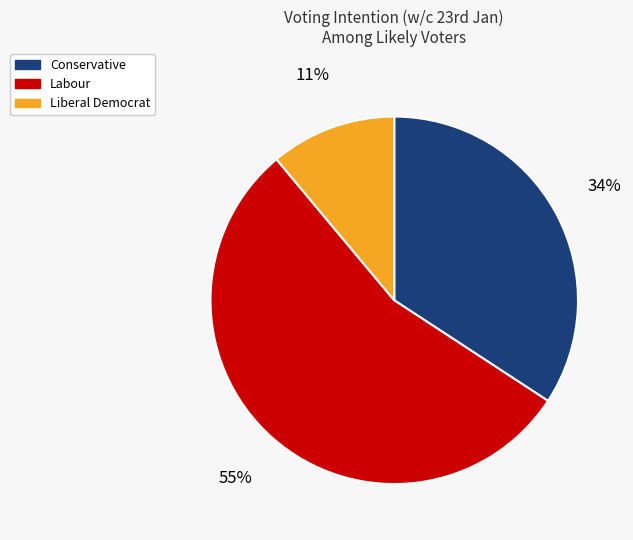

To the nearest percent, what is the average slice percentage?

33%